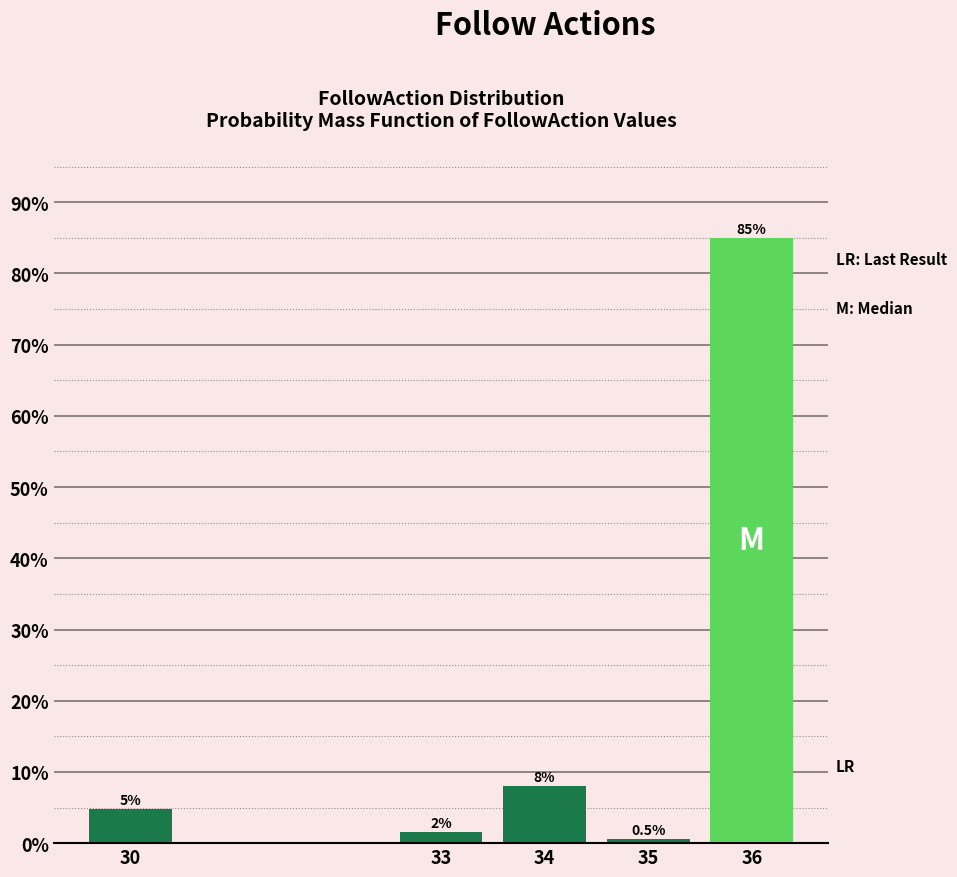

Reading left to right, list all the values displayed in this chart.

4.8	1.6	8.0	0.5	85.0